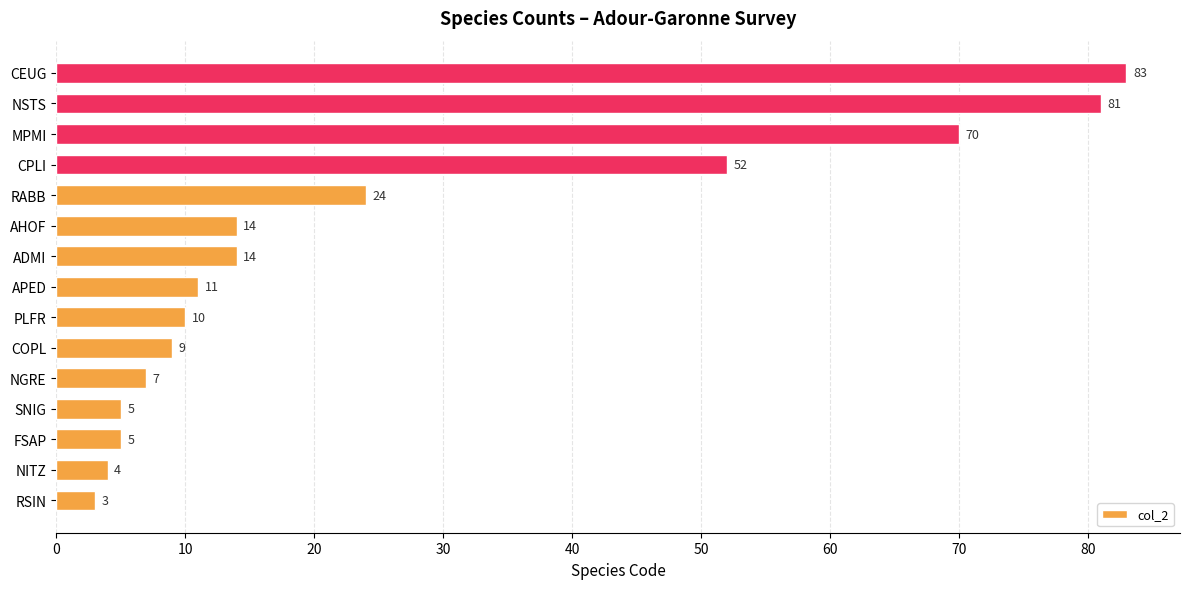

At which label is the value closest to 43?

CPLI